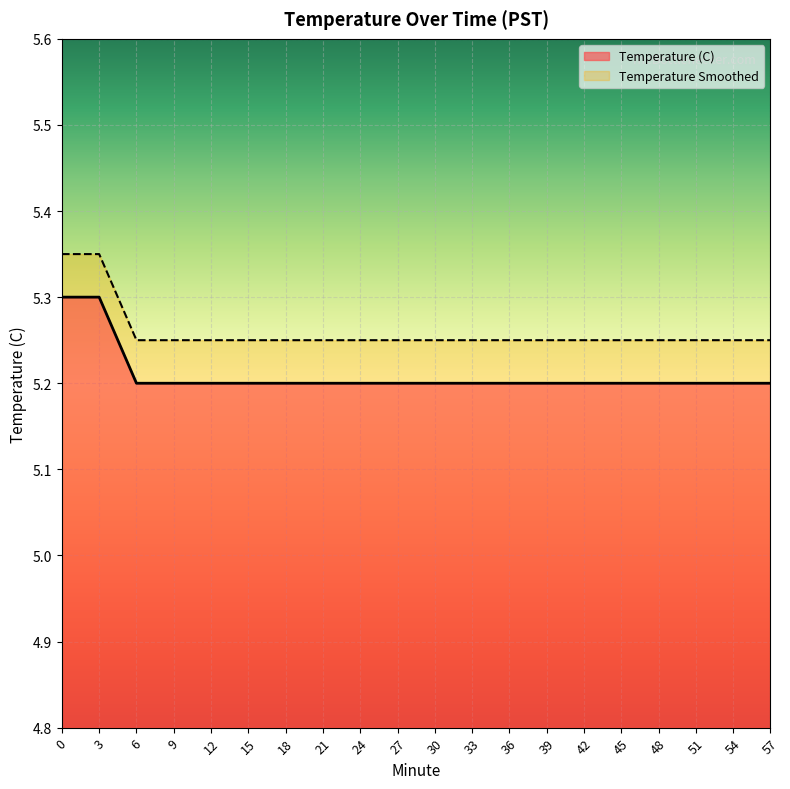

Rank the categories by value from highest to lowest.

0, 3, 6, 9, 12, 15, 18, 21, 24, 27, 30, 33, 36, 39, 42, 45, 48, 51, 54, 57